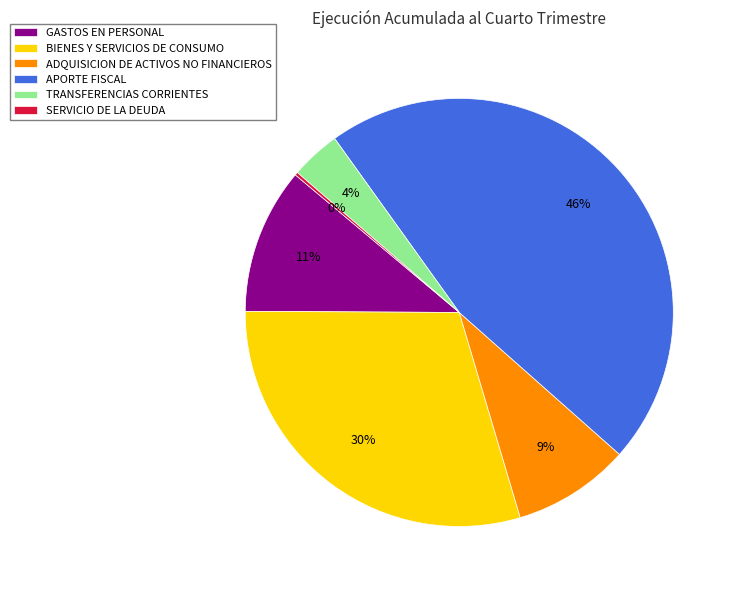

Does any single category account for the majority?

No